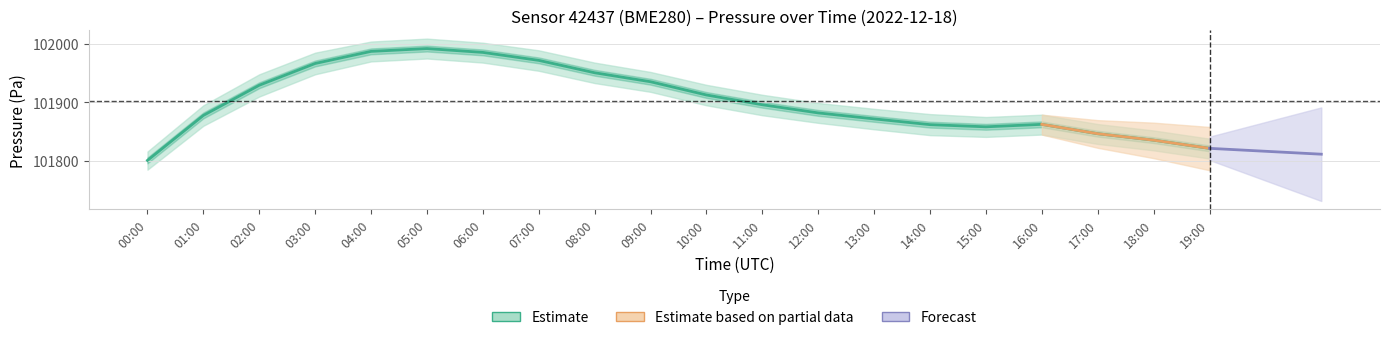

Where is pressure nearest to the value 101896?

11:00